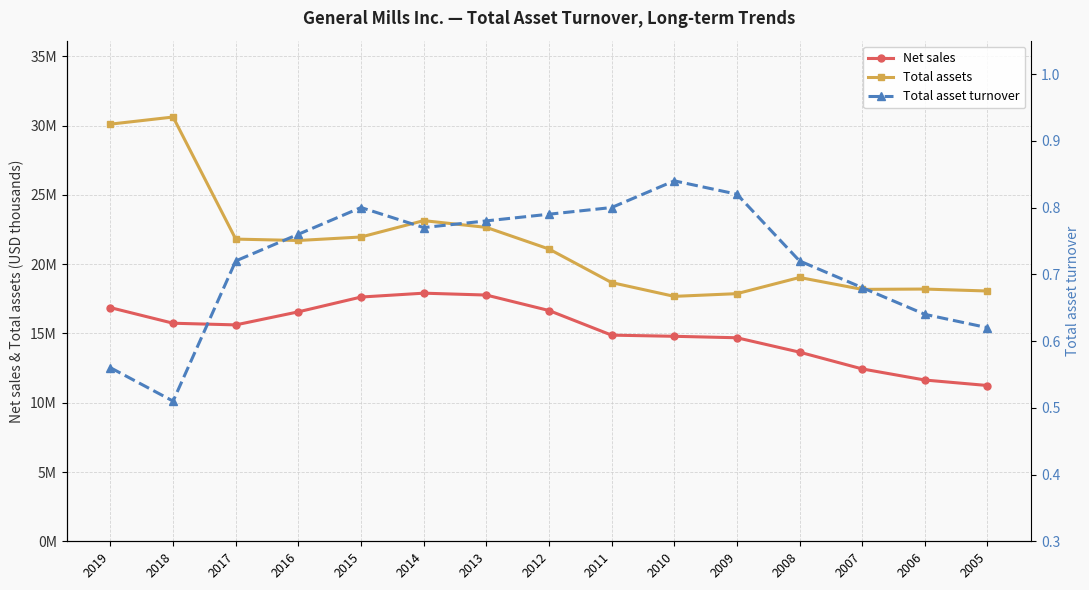

True or false: Total asset turnover has a value of 1.3 at 2009.

False